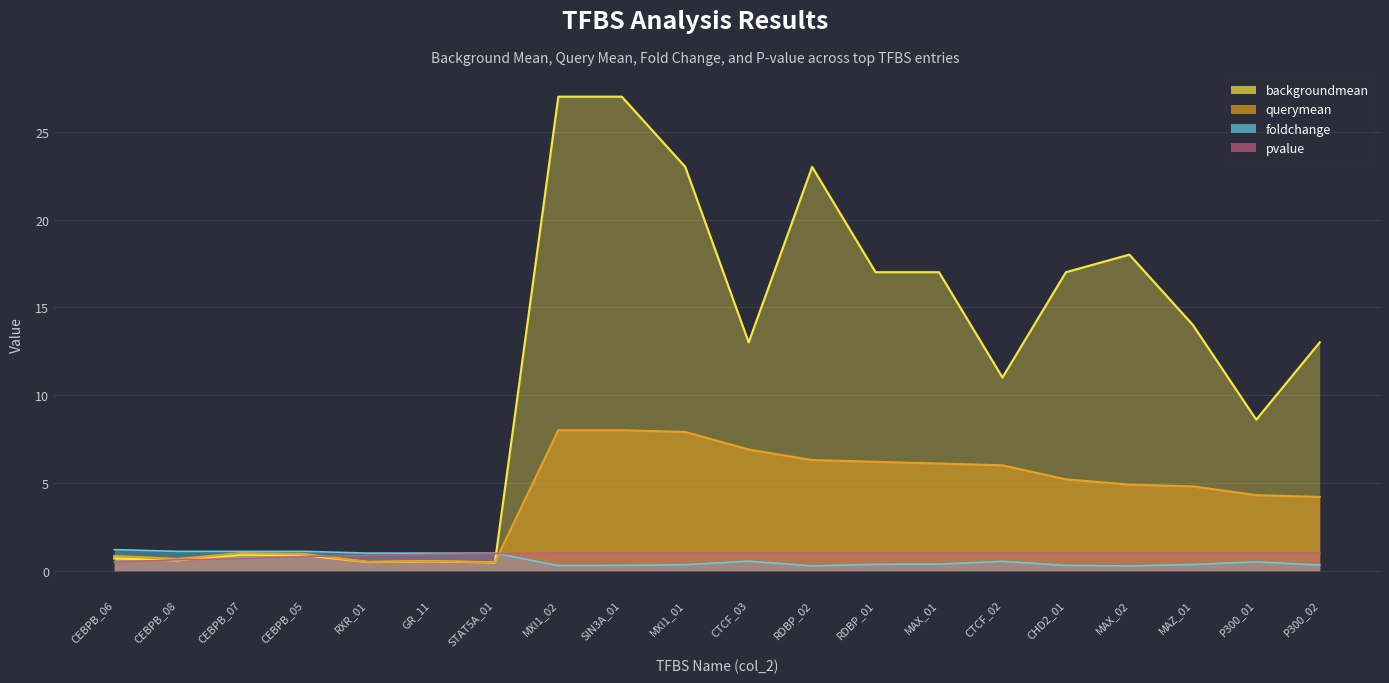

What position from the left is CHD2_01?

16